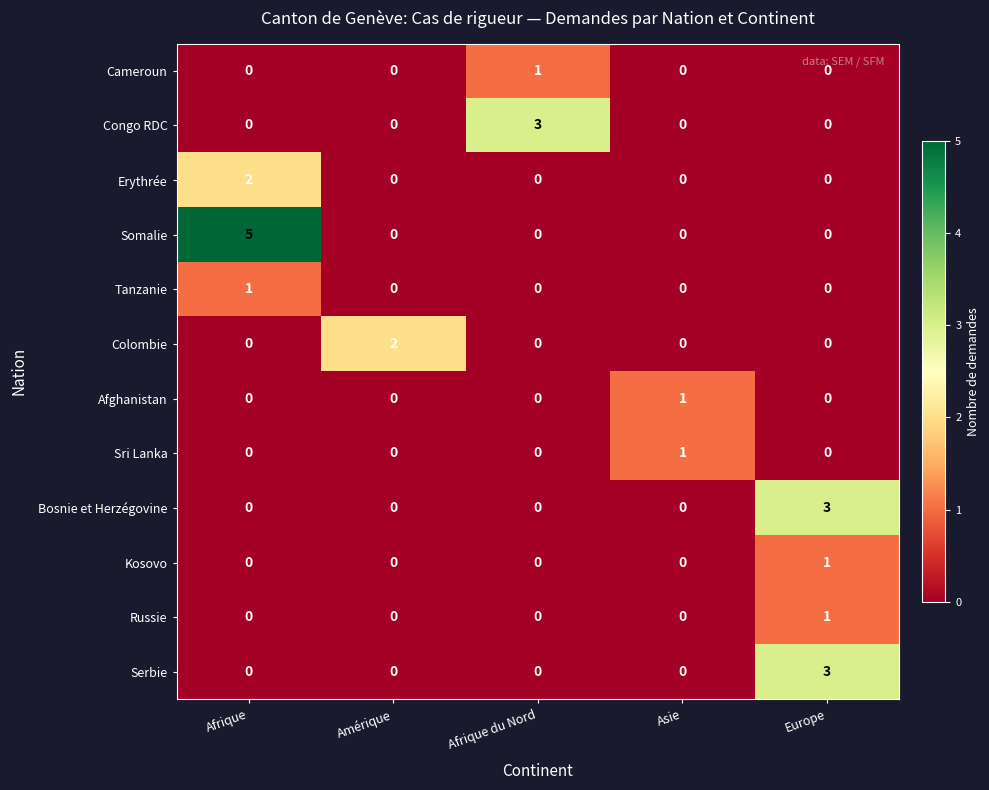

How many Russie values are between 0 and 1?

5